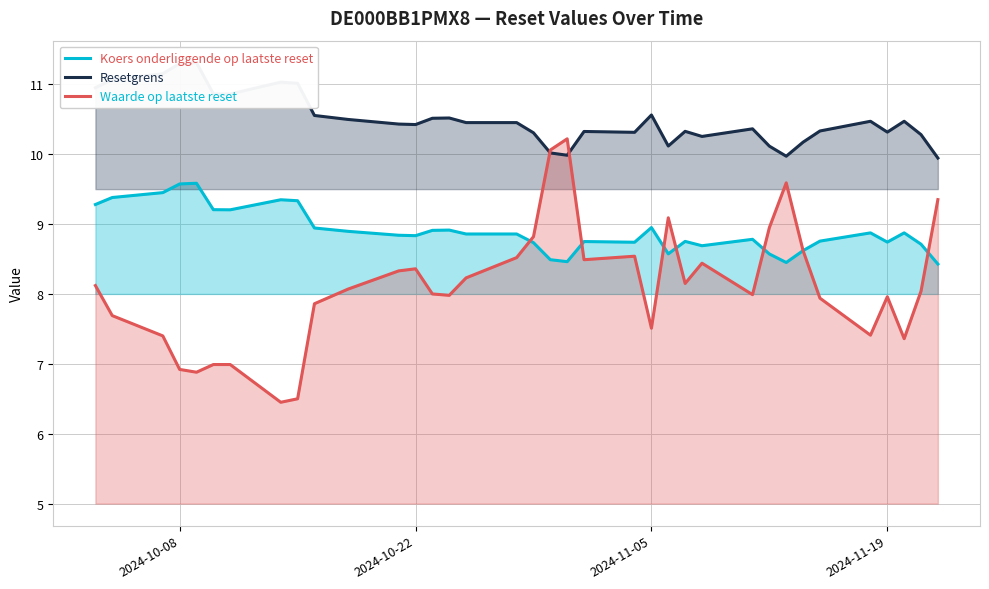

True or false: Koers onderliggende op laatste reset has a value of 4.3 at 2024-10-22.

False